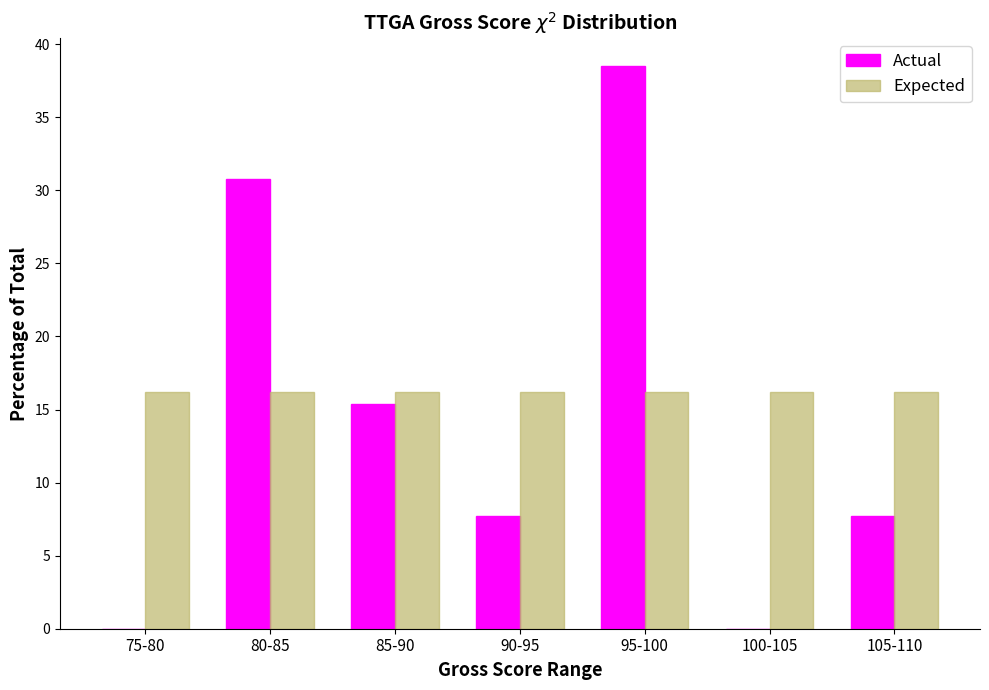

Reading left to right, transcribe all the data shown in this chart.

Actual: 75-80=0.0	80-85=30.8	85-90=15.4	90-95=7.7	95-100=38.5	100-105=0.0	105-110=7.7
Expected: 75-80=16.2	80-85=16.2	85-90=16.2	90-95=16.2	95-100=16.2	100-105=16.2	105-110=16.2